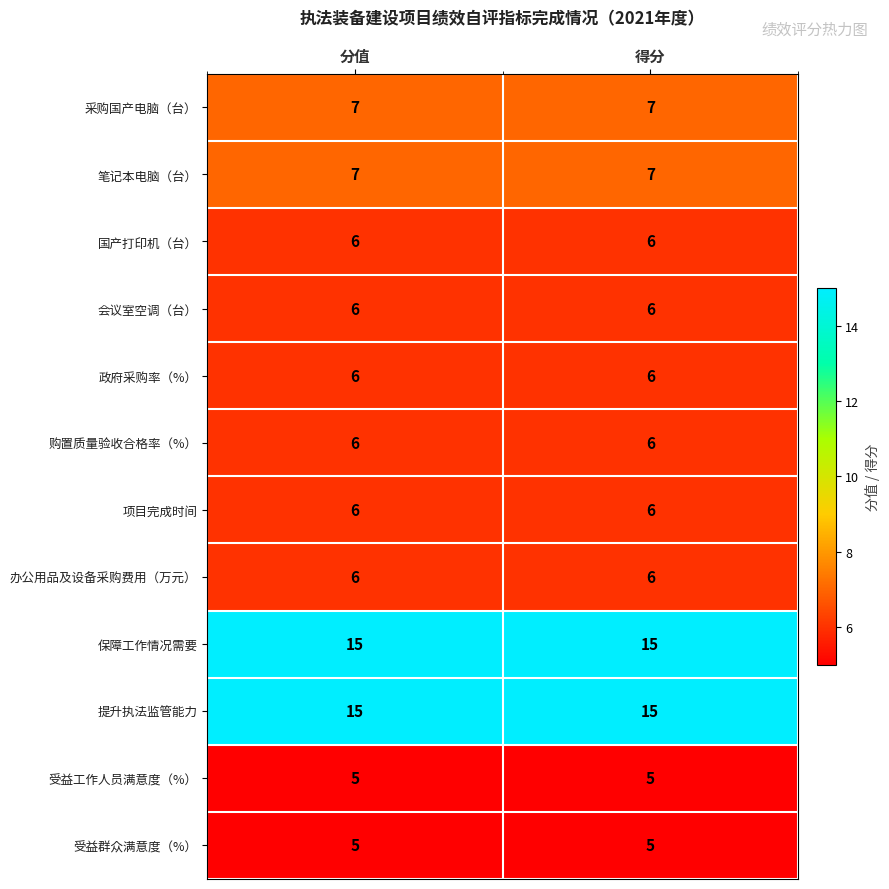

What is the total value across all series at 得分?

90